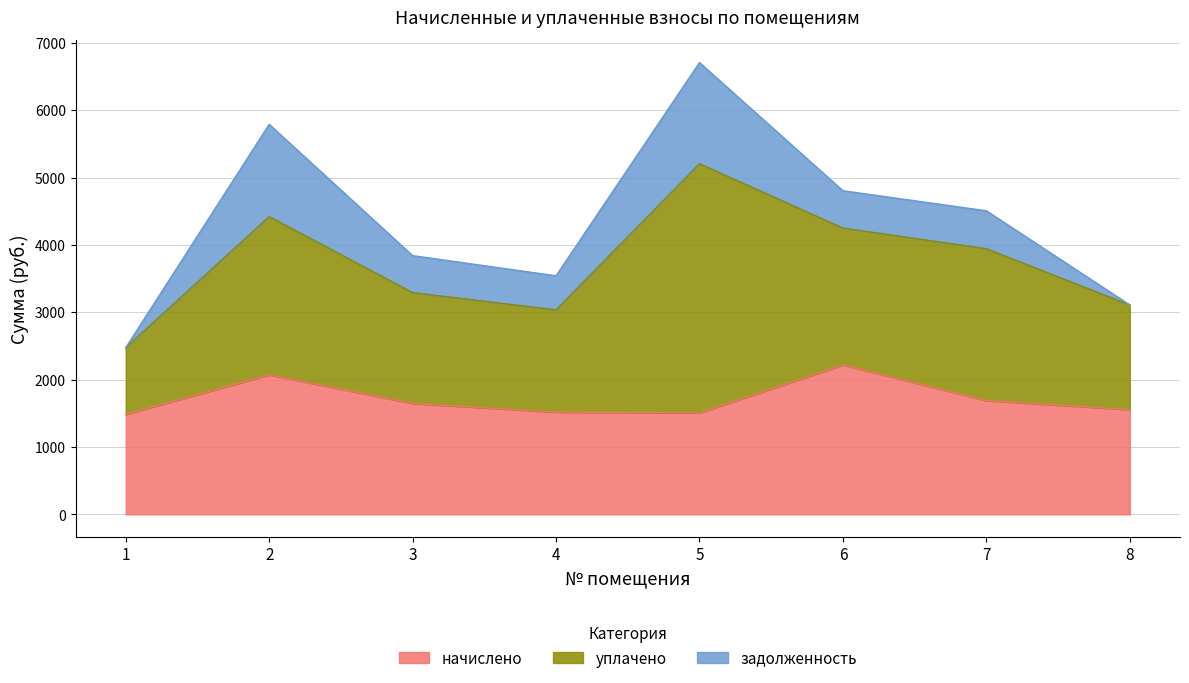

At 6, list the series in order from smallest to largest.

задолженность, уплачено, начислено